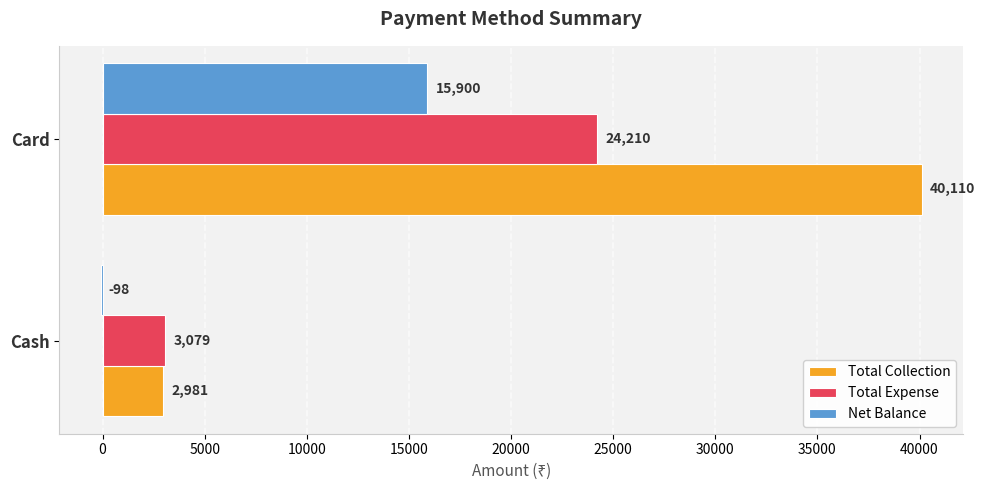

Which category has the highest value across all series?

Card